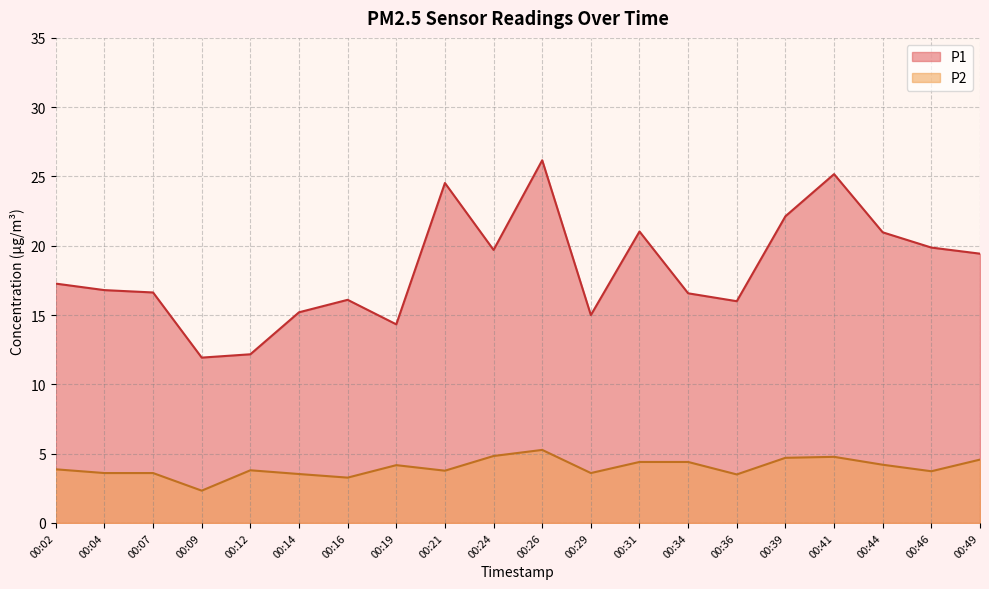

What is the average value of the P2 series?

4.0